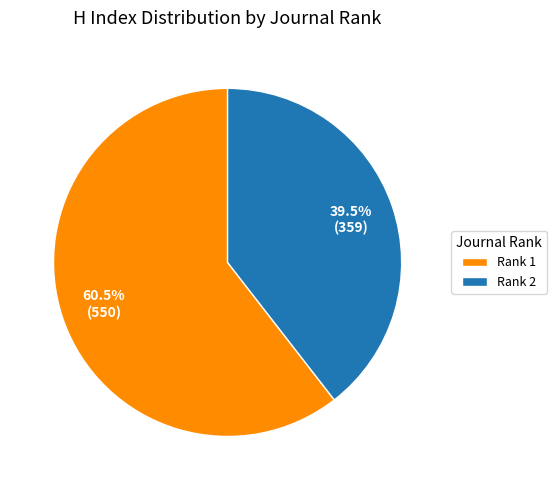

Between Rank 2 and Rank 1, which is larger?

Rank 1